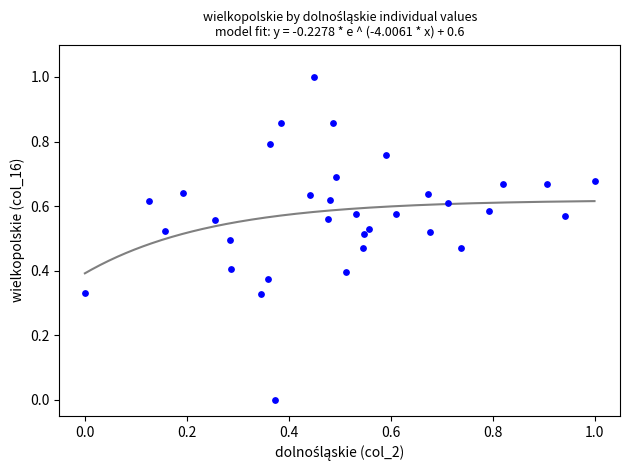

What is the range of X values (max minus min)?

1.0